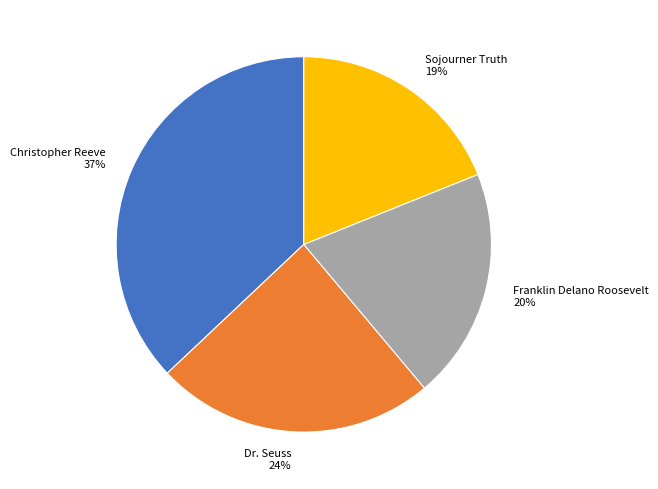

To the nearest percent, what portion does Christopher Reeve represent?

37%